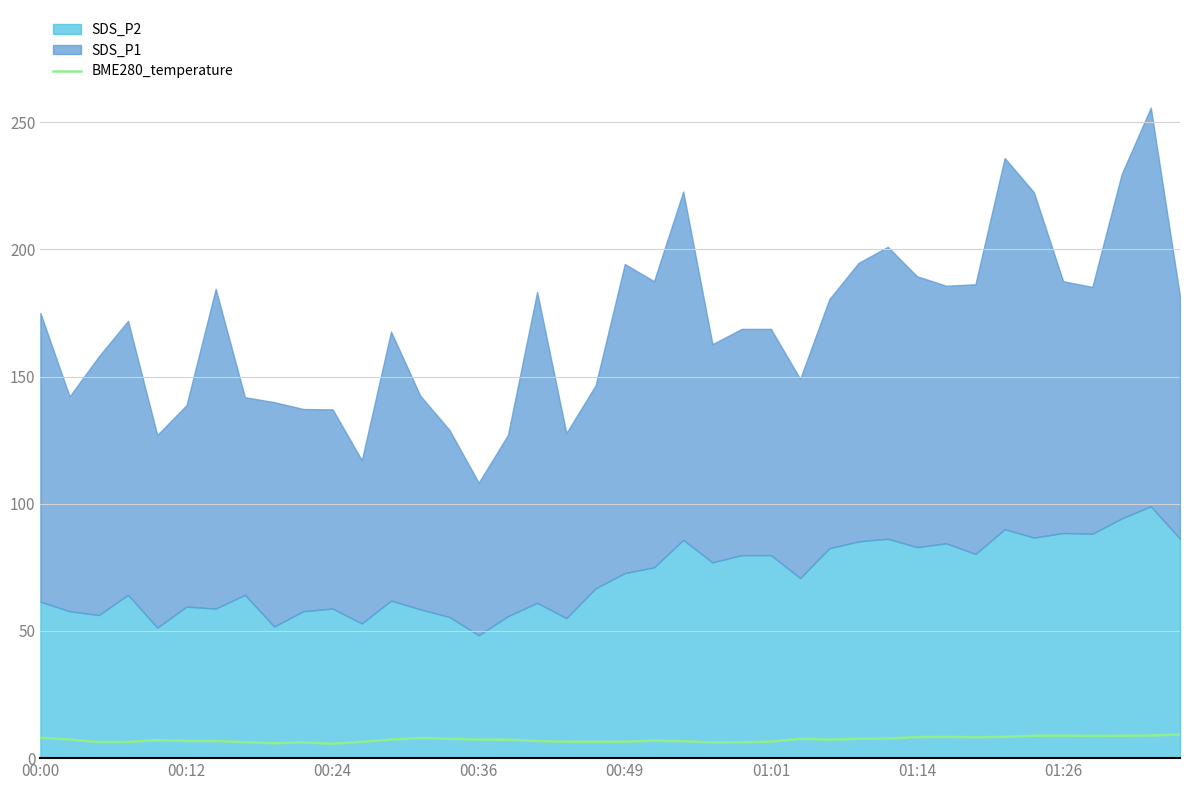

Read the value at 14.

7.6